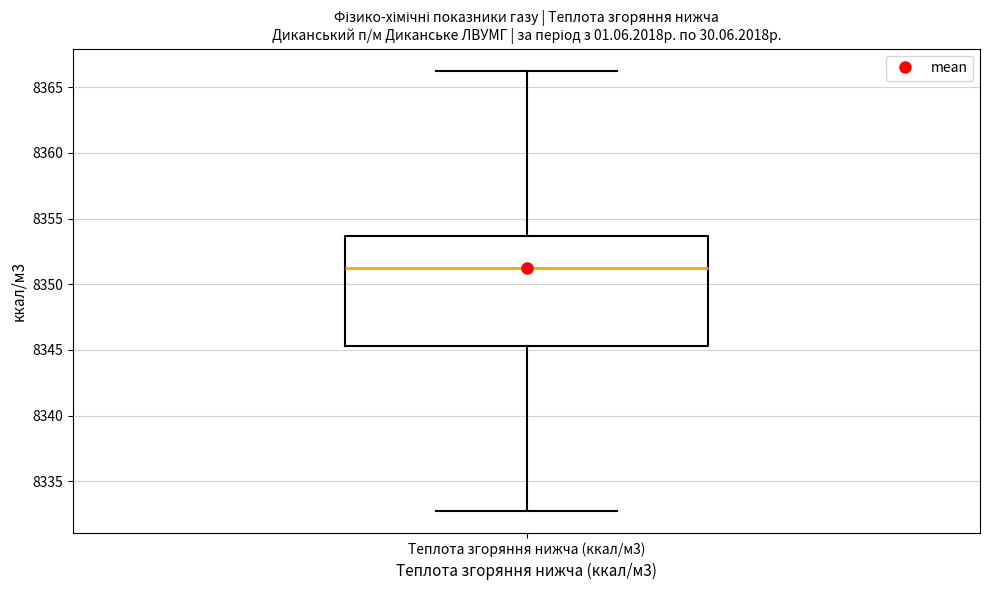

Transcribe this box plot: give where the median line is, the range the box spans, and where the two whiskers end, as read against the y-axis. The values are not printed on the chart, so give them approximately, as read against the axis.

median 8351.0, box 8345.5 to 8353.5, whiskers 8333.0 to 8366.0